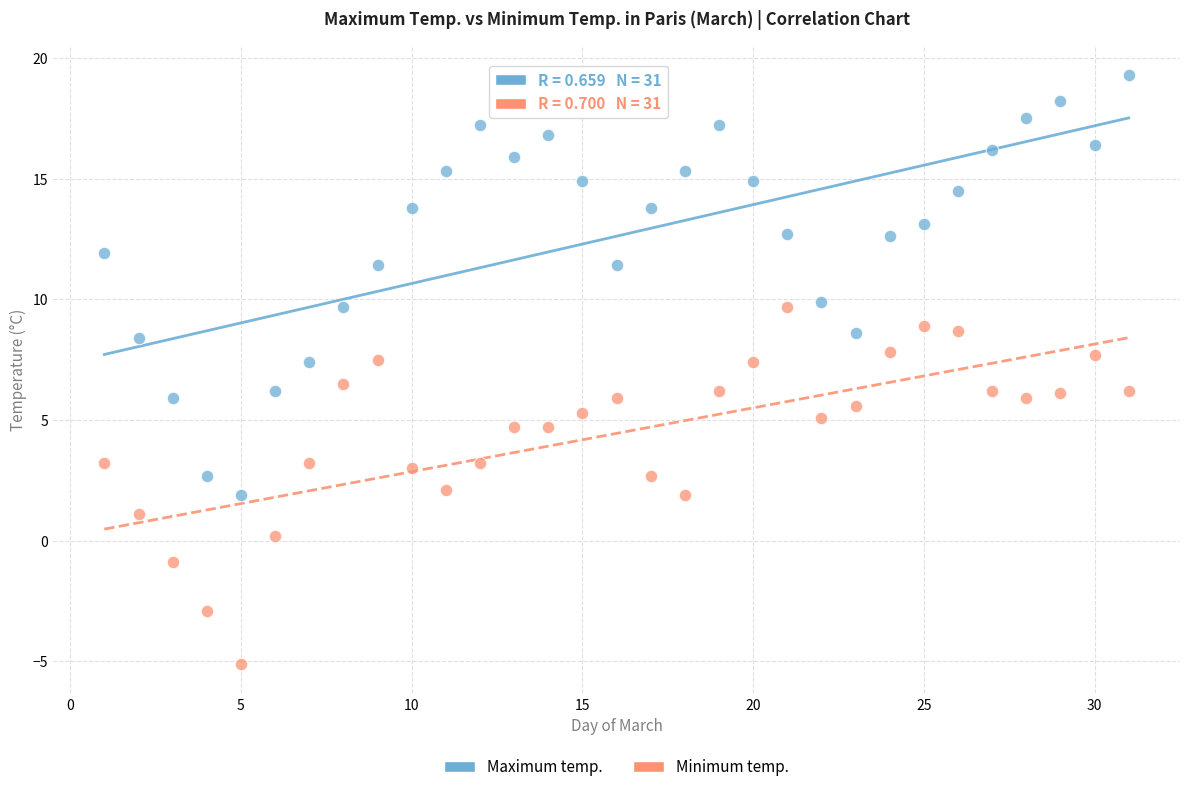

Which series has the widest spread of Y values?

Maximum temp.